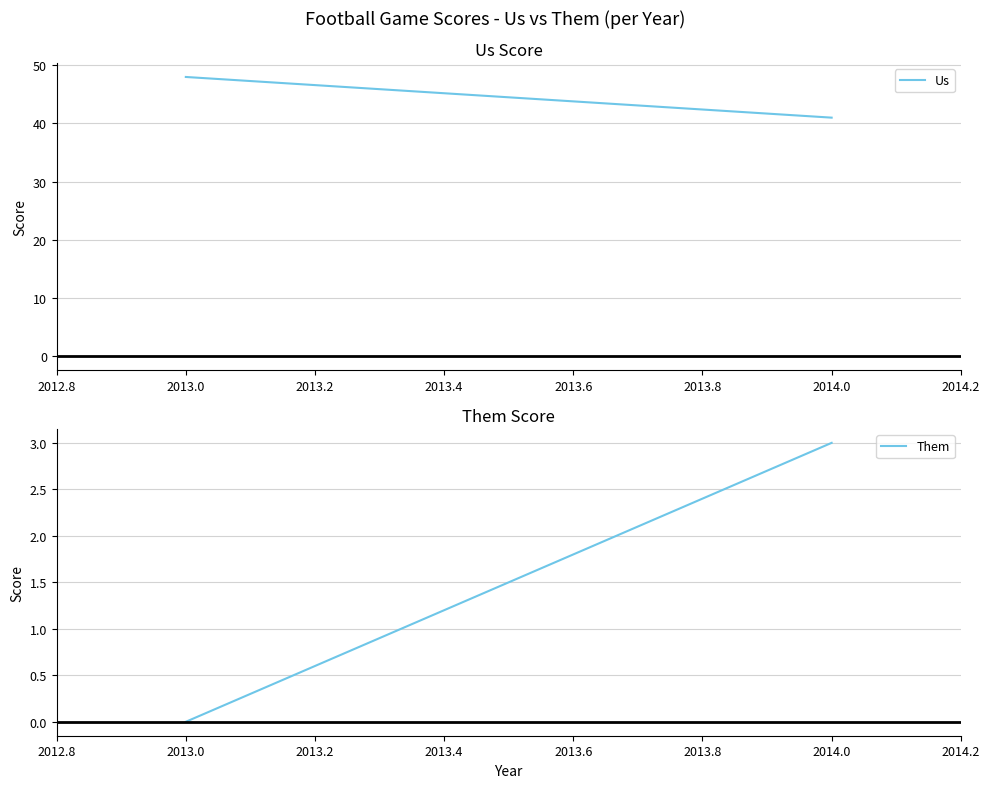

Between 2014.0 and 2013.0, which is larger?

2013.0